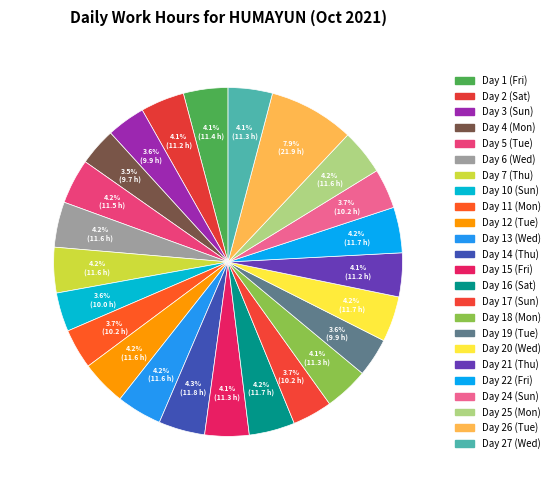

Is it true that Day 4 (Mon) is 4% of the pie?

True